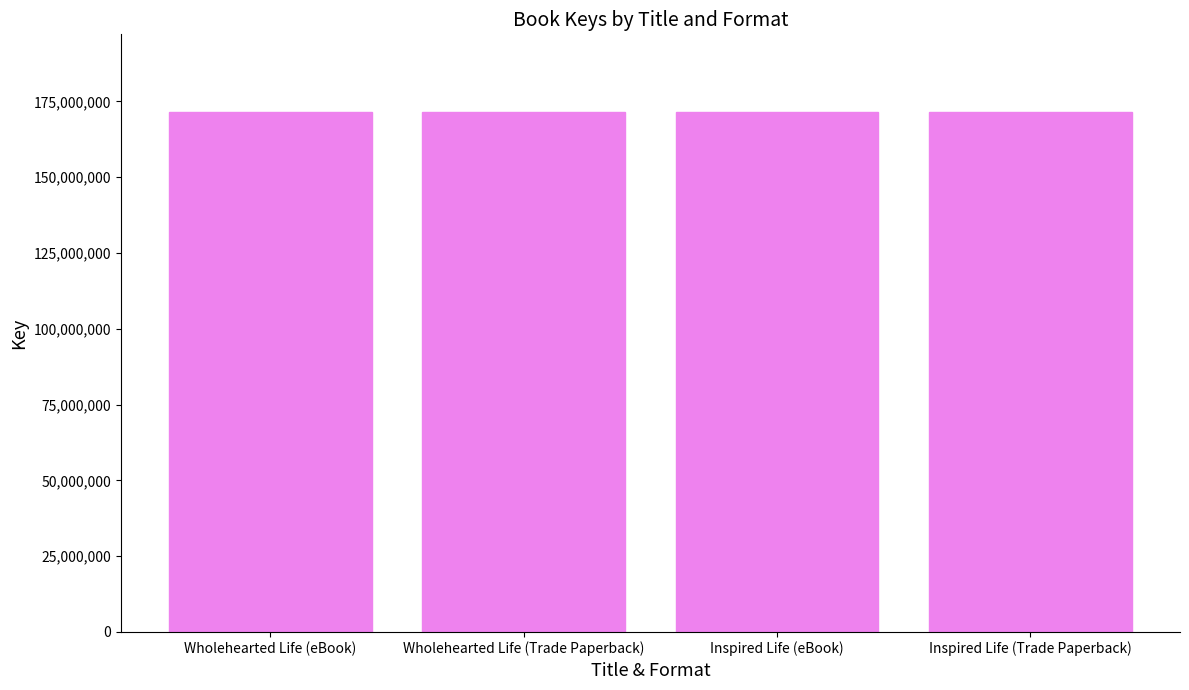

What is the difference between the maximum and minimum values?

666